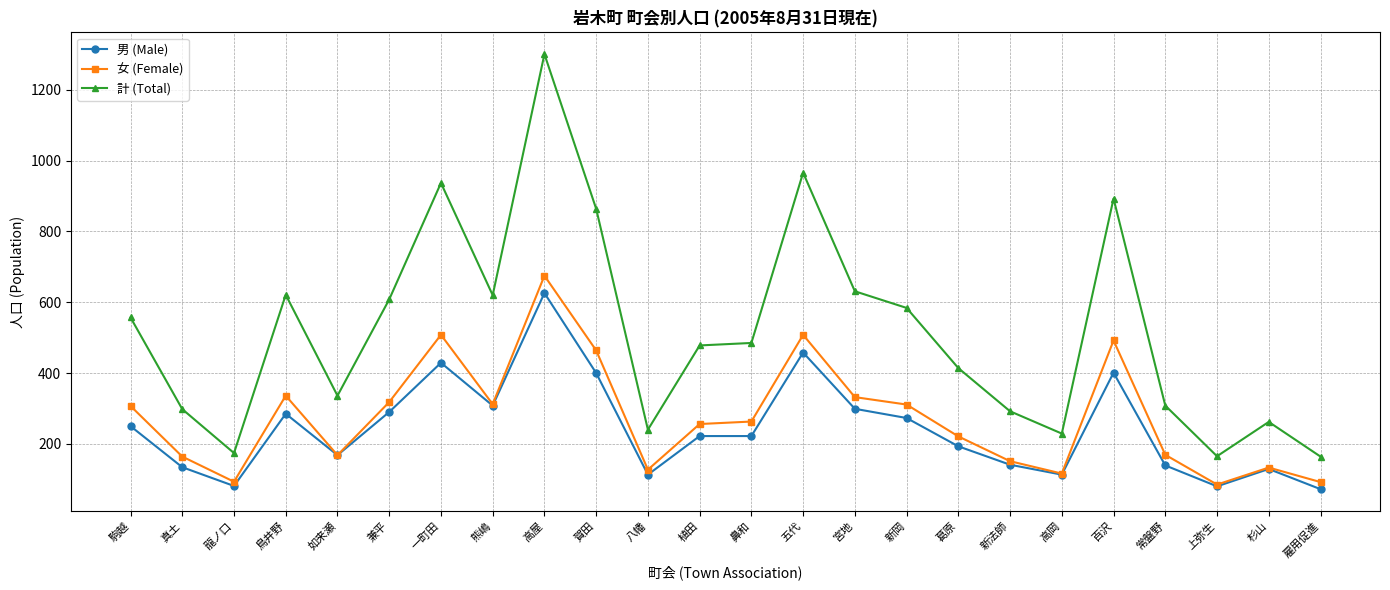

Rank the series at 駒越 from lowest to highest value.

男 (Male), 女 (Female), 計 (Total)